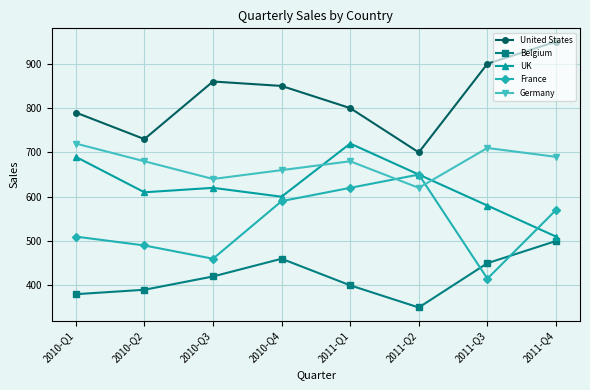

At which label does UK first exceed 620?

2010-Q1